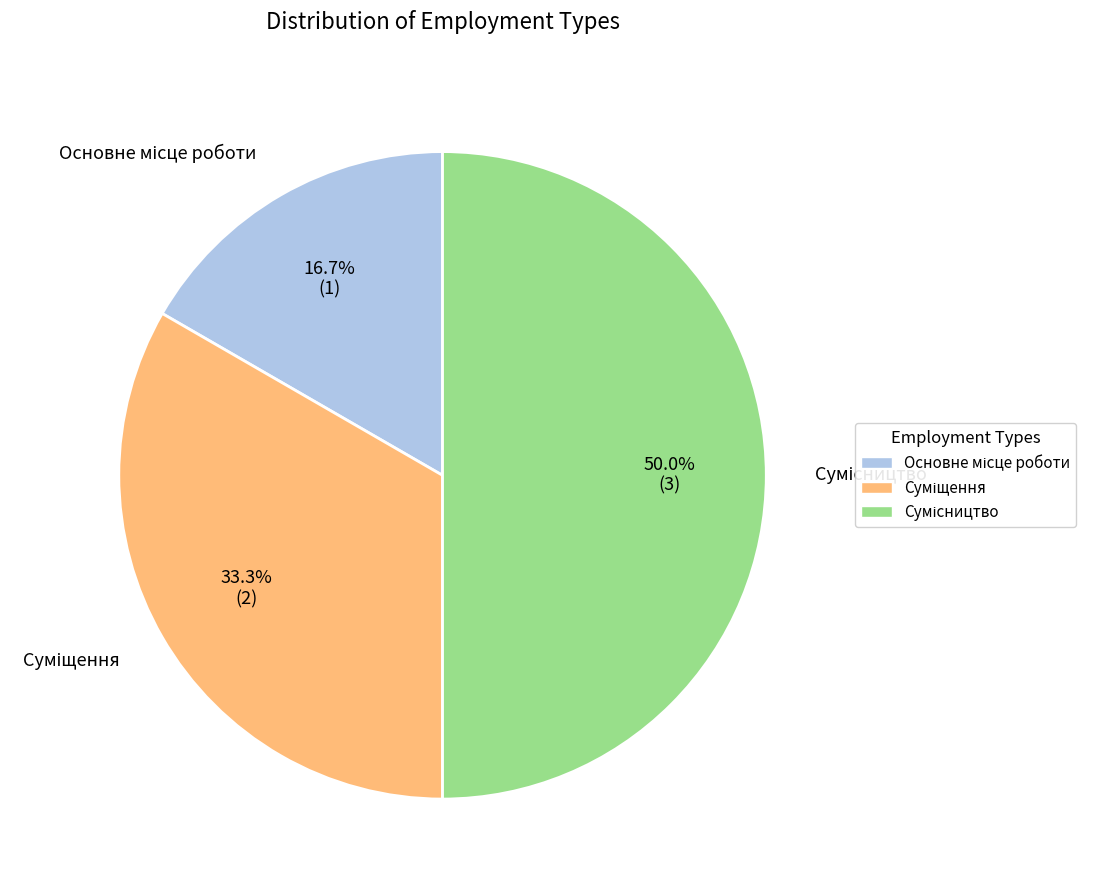

Count the number of slices in the pie.

3